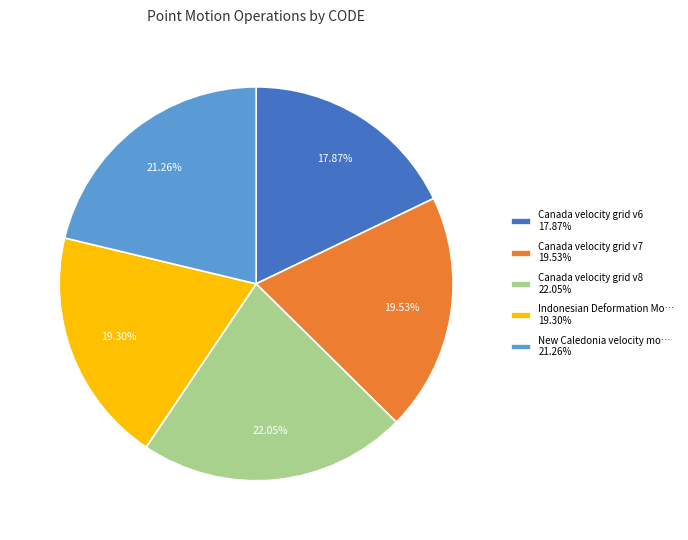

To the nearest percent, what is the average slice percentage?

20%